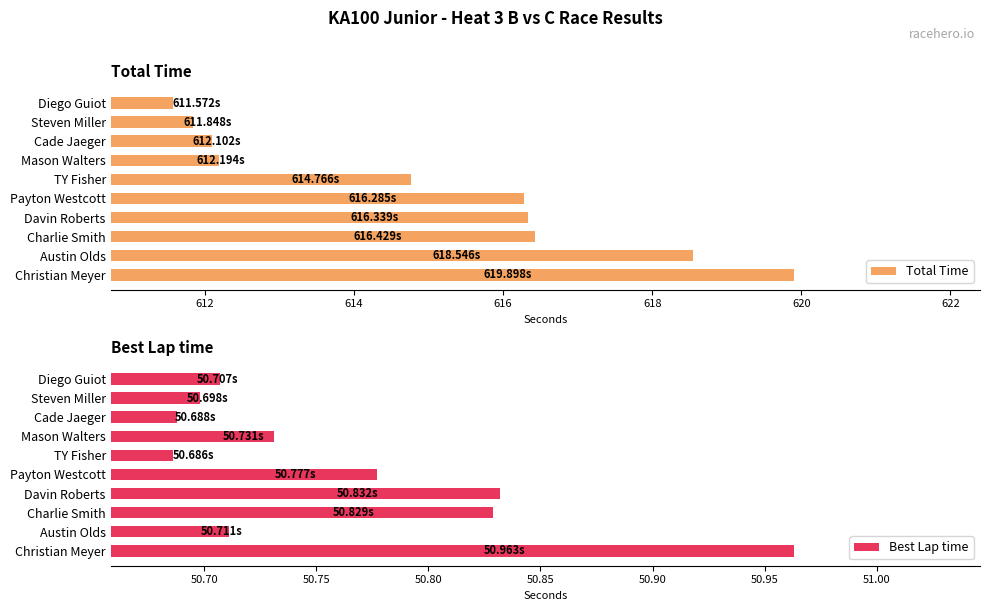

At which label does Total Time reach its minimum?

Diego Guiot